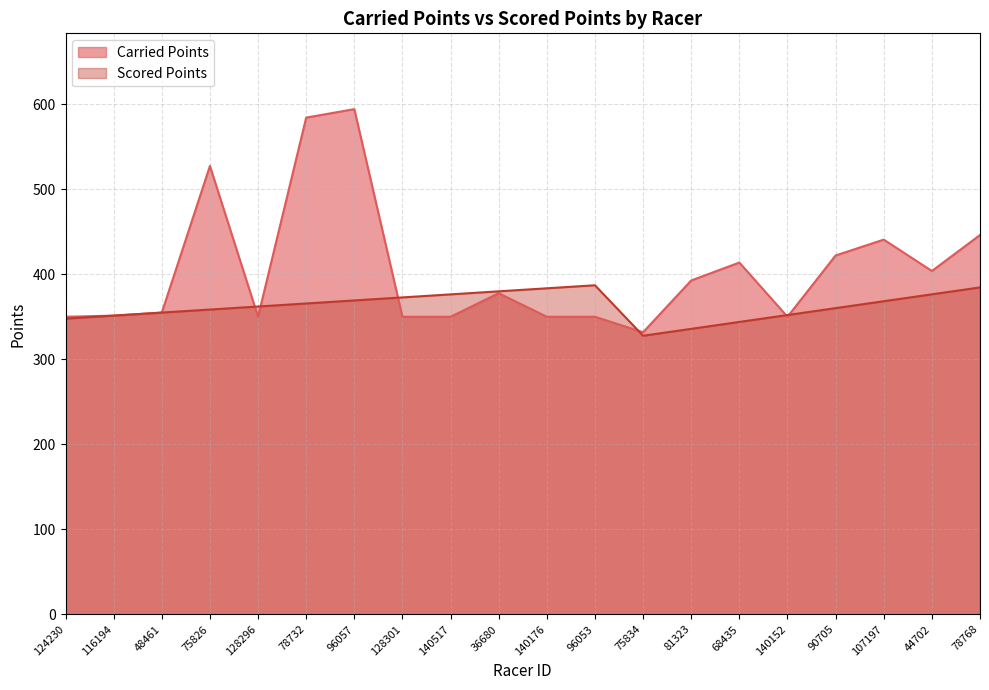

The Scored Points series shows 572.1 at 124230. True or false?

False